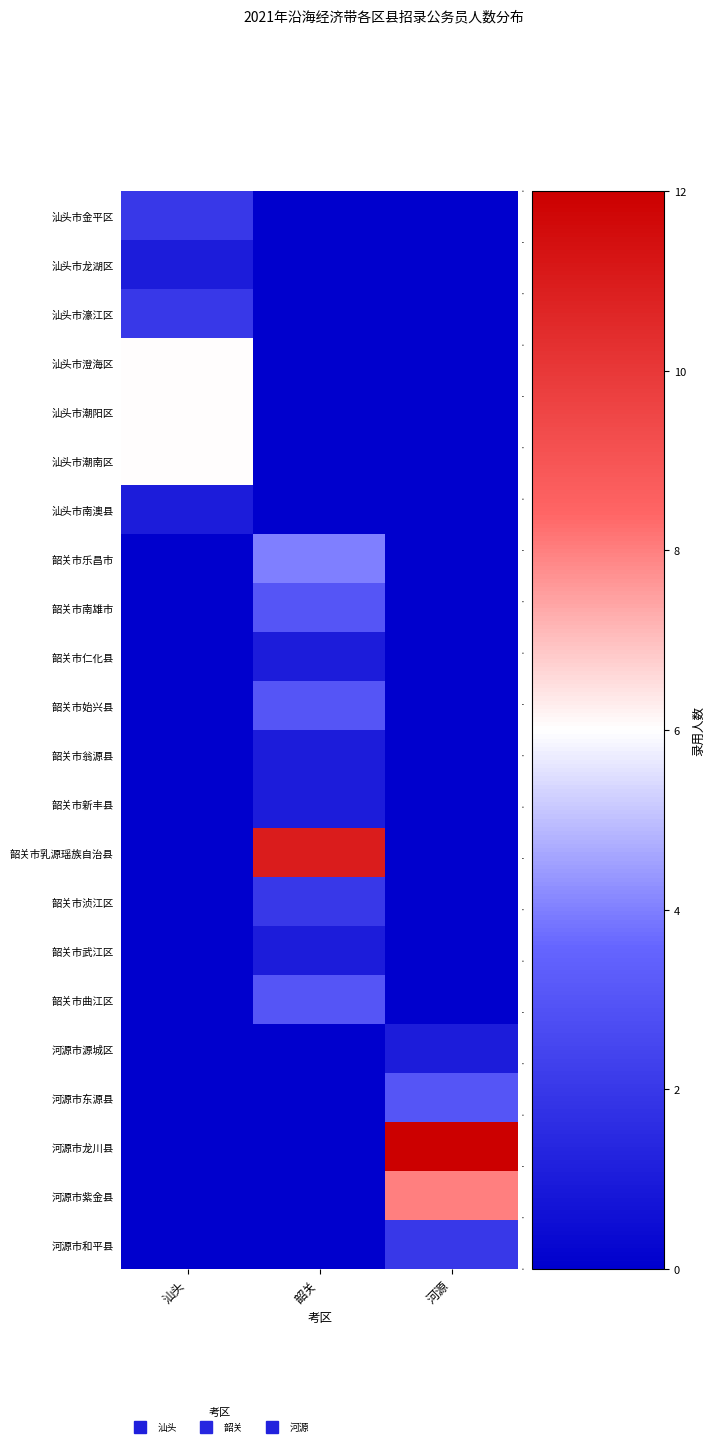

What is the difference between the highest and lowest values at 韶关?

11